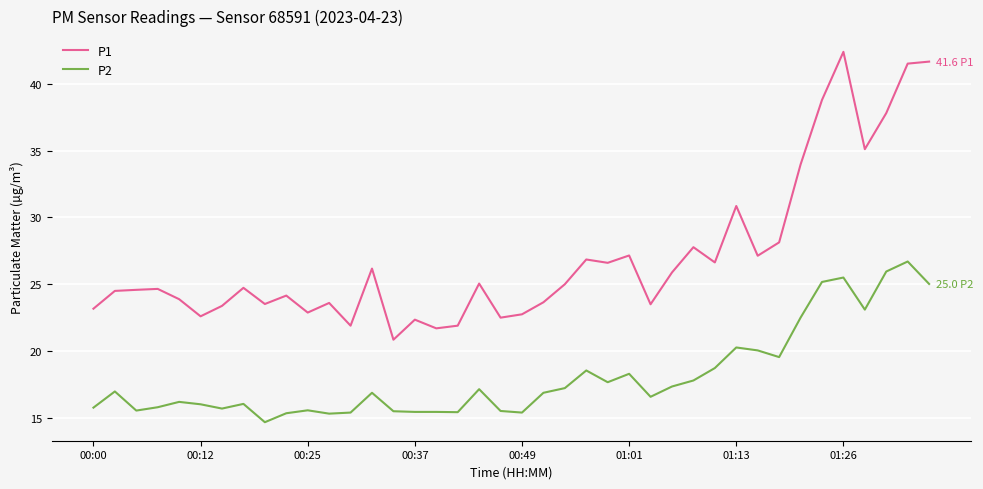

What is the smallest value displayed?

14.7